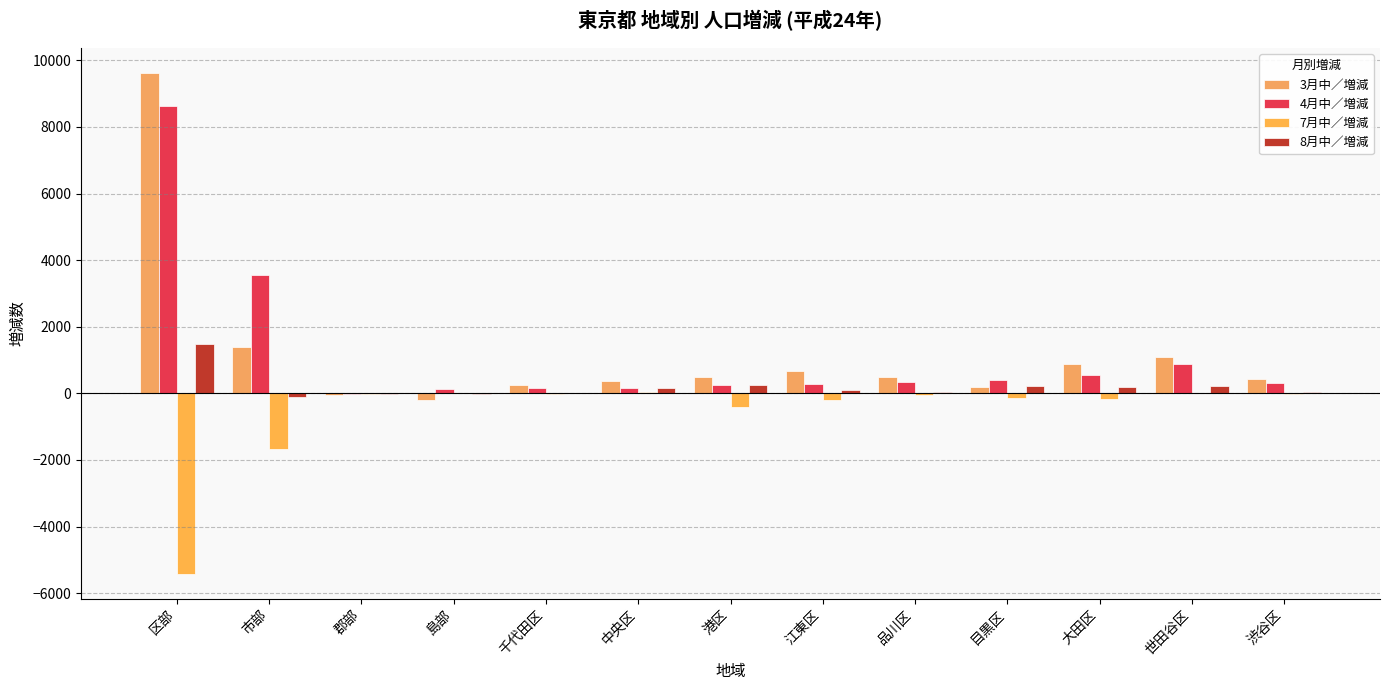

What is the sum of all 7月中／増減 values?

-8076